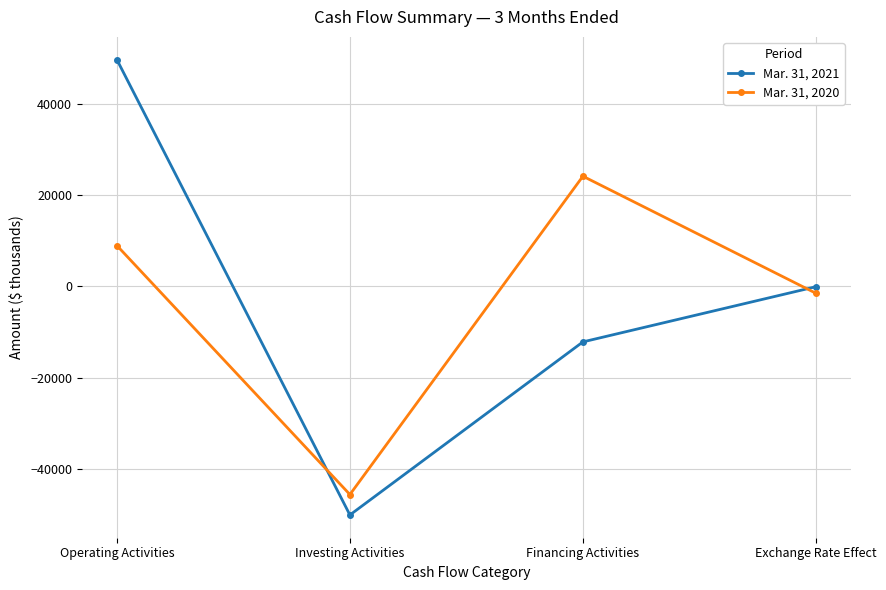

How many data points does each series have?

4